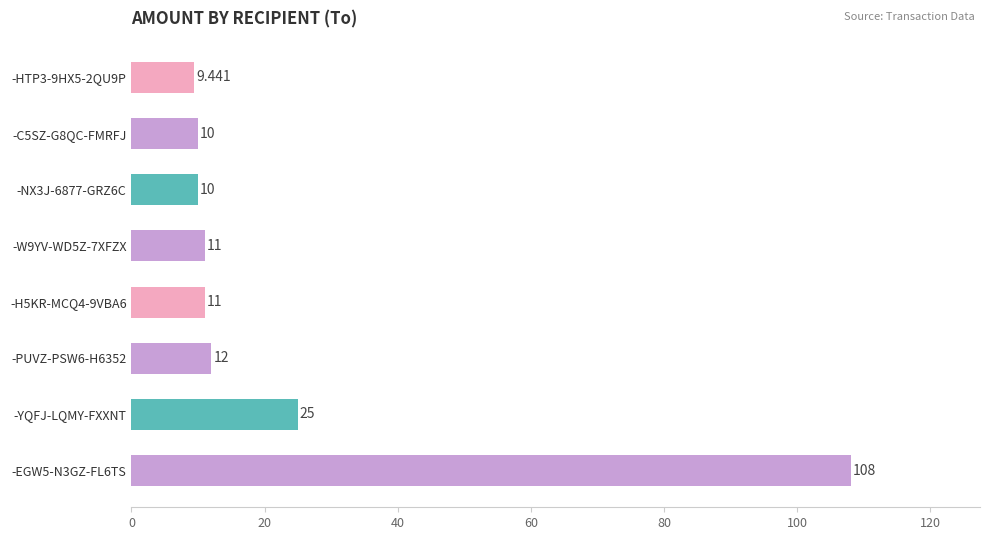

At which category does the chart reach its minimum across all series?

-HTP3-9HX5-2QU9P